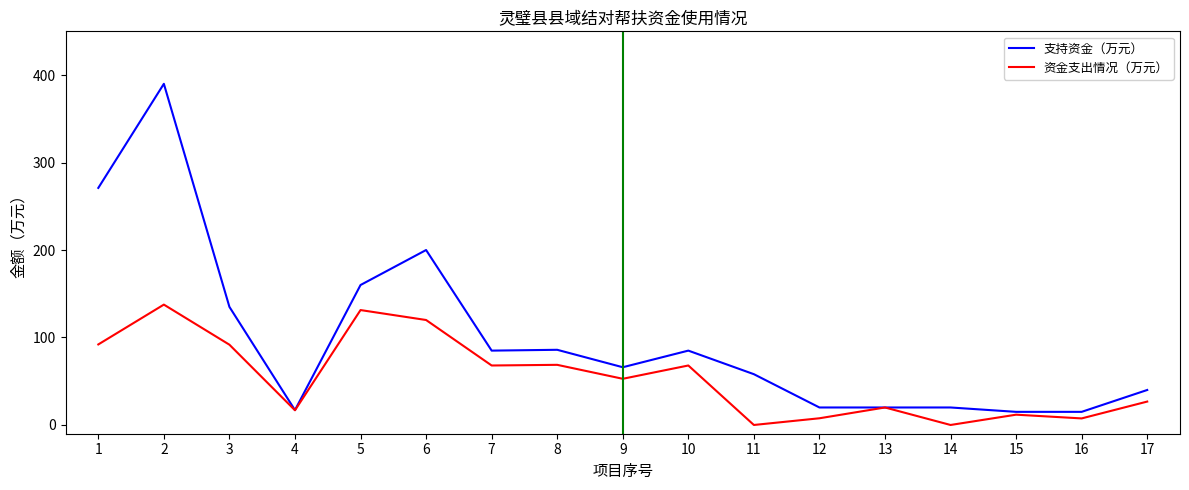

At which category is the sum across all series the highest?

2